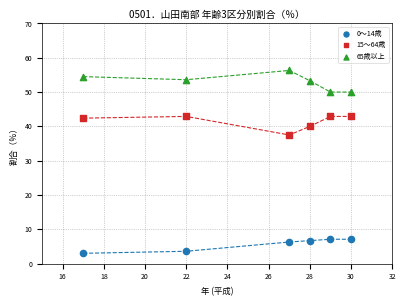

Which series reaches the minimum Y coordinate?

0～14歳